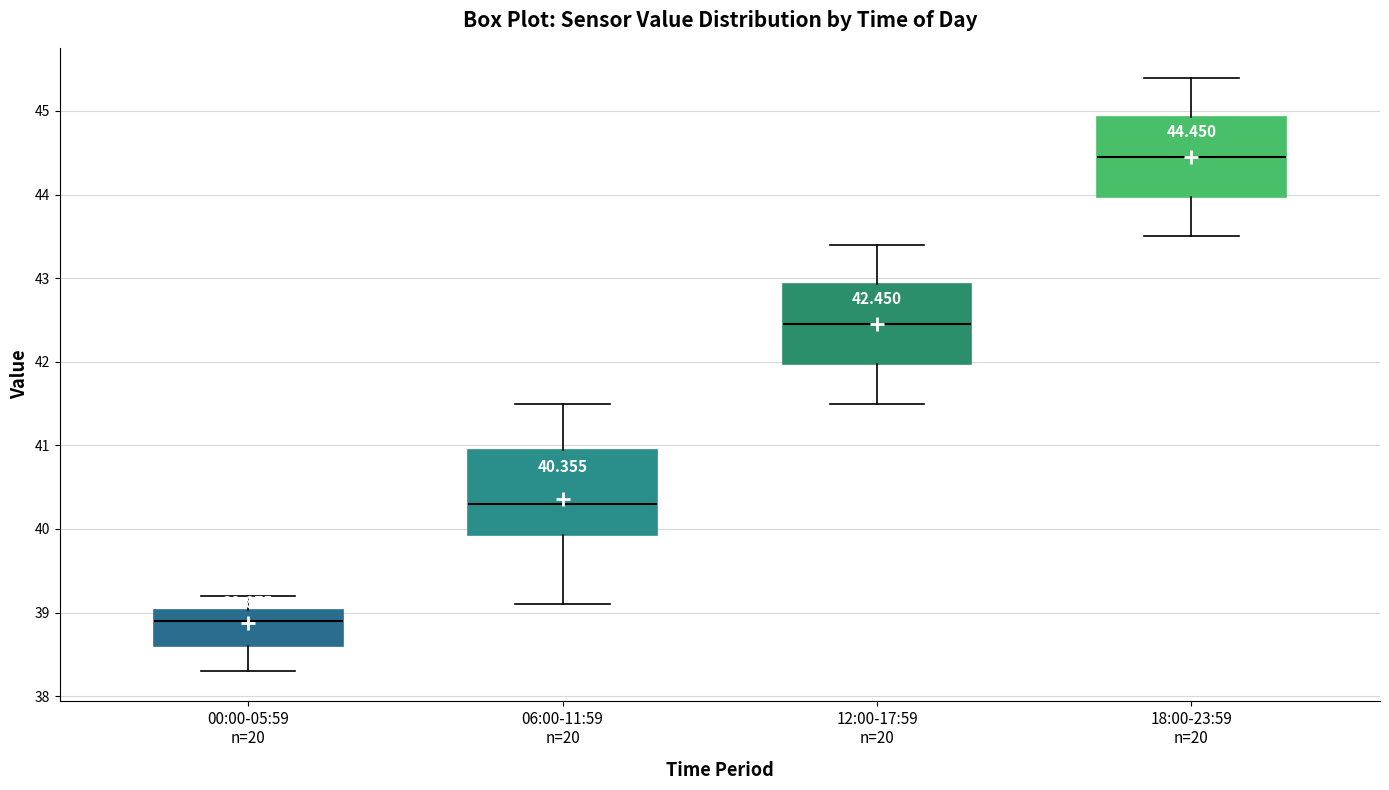

Which box's median line is the lowest?

00:00-05:59 n=20